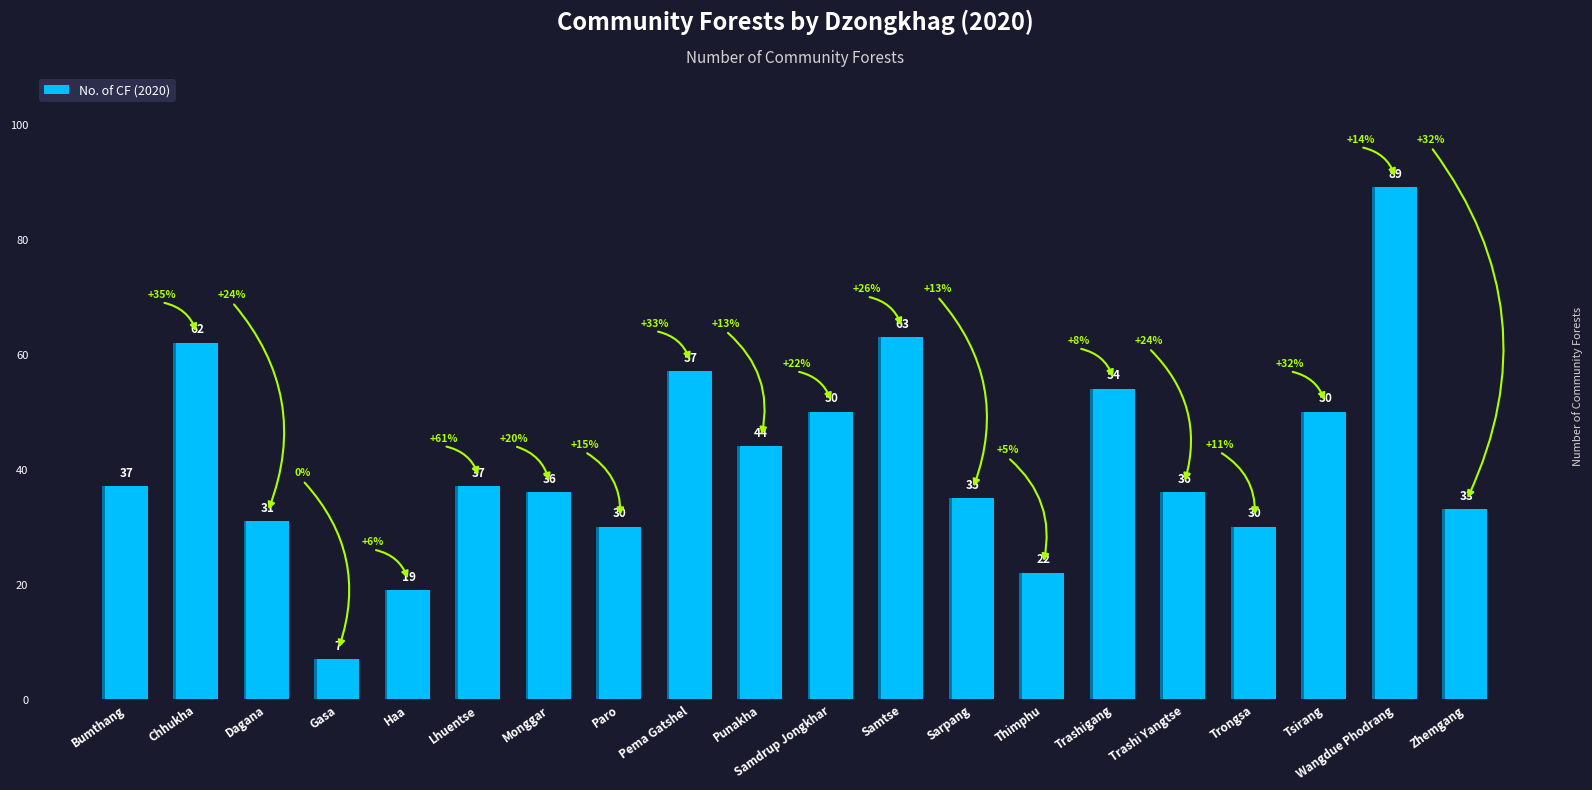

What is the sum of all values?

822